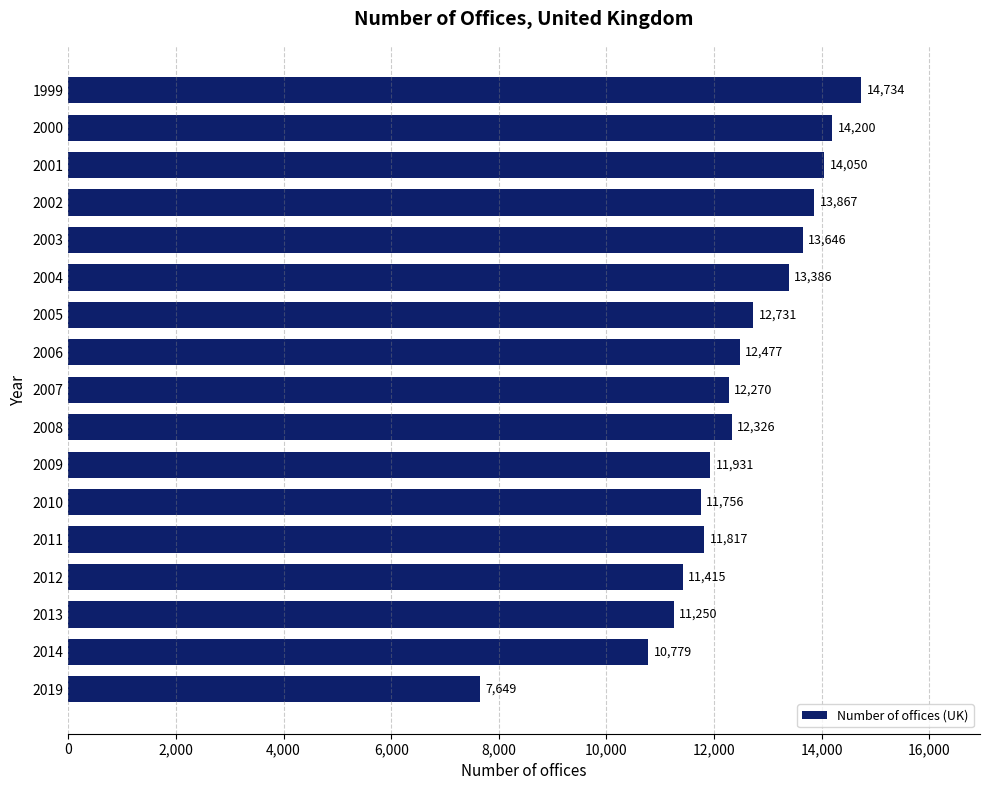

What is the ratio of the value at 2013 to the value at 2014?

1.0